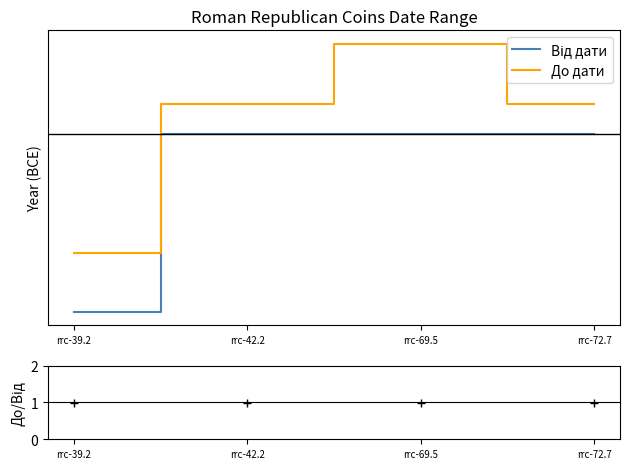

True or false: До/Від and Від дати intersect in this chart.

False